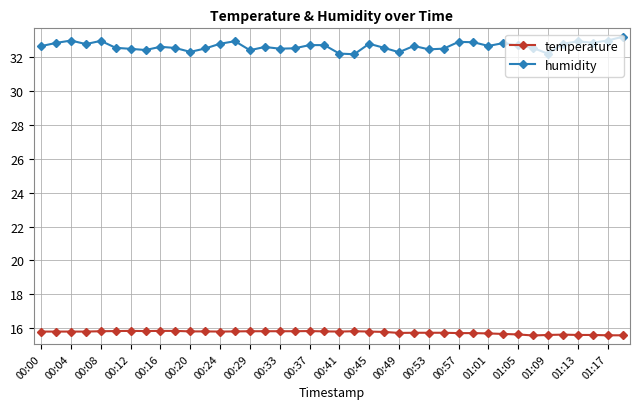

True or false: humidity and temperature cross at least once.

False